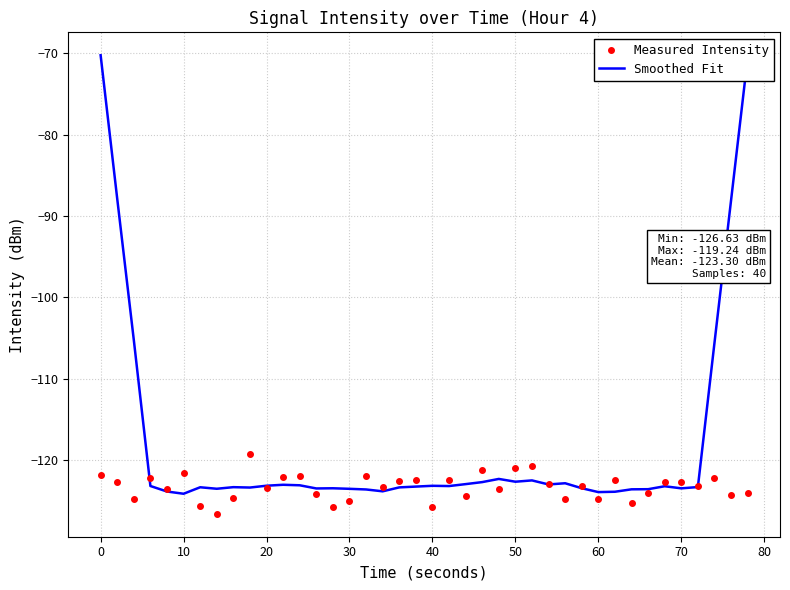

True or false: Smoothed Fit has a value of -165.0 at 30.

False